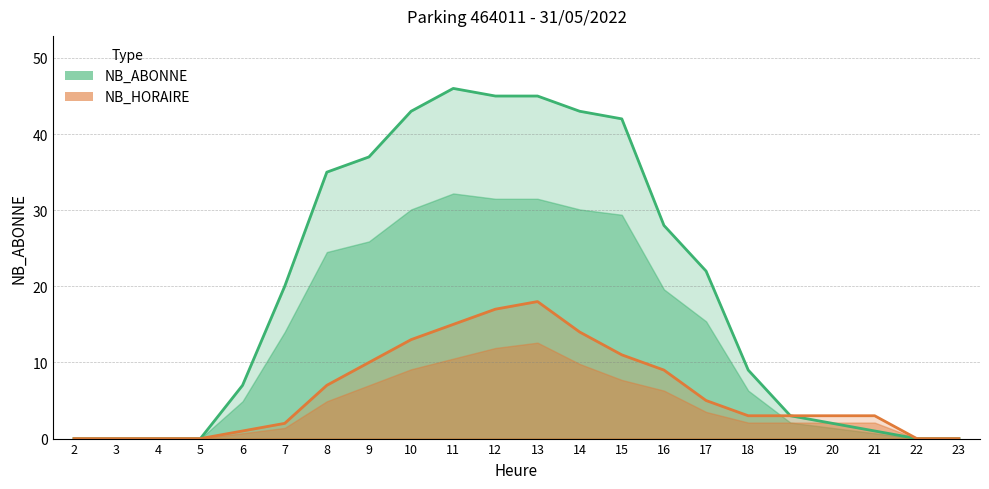

Reading left to right, list all the values displayed in this chart.

NB_ABONNE: 0	0	0	0	7	20	35	37	43	46	45	45	43	42	28	22	9	3	2	1	0	0
NB_HORAIRE: 0	0	0	0	1	2	7	10	13	15	17	18	14	11	9	5	3	3	3	3	0	0